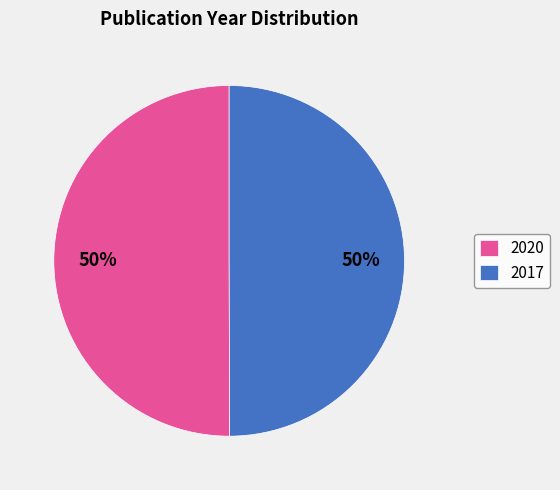

The 2017 slice represents 37% of the pie. True or false?

False